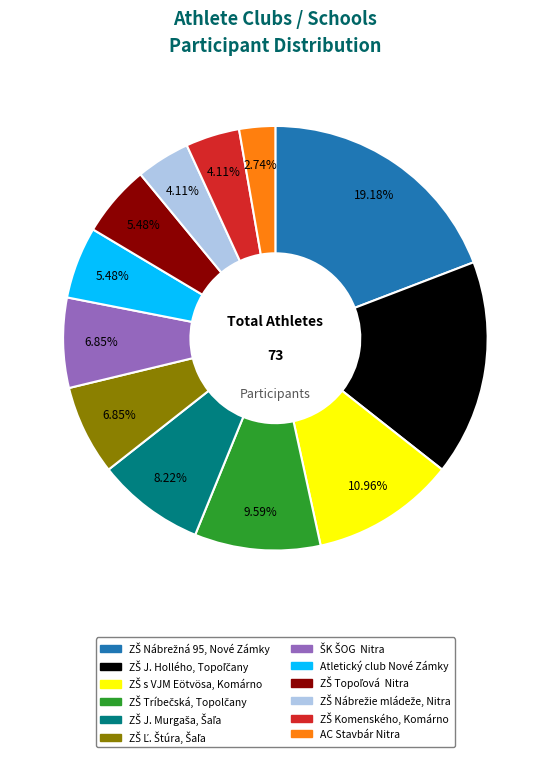

Which category has the smallest portion of the pie?

AC Stavbár Nitra